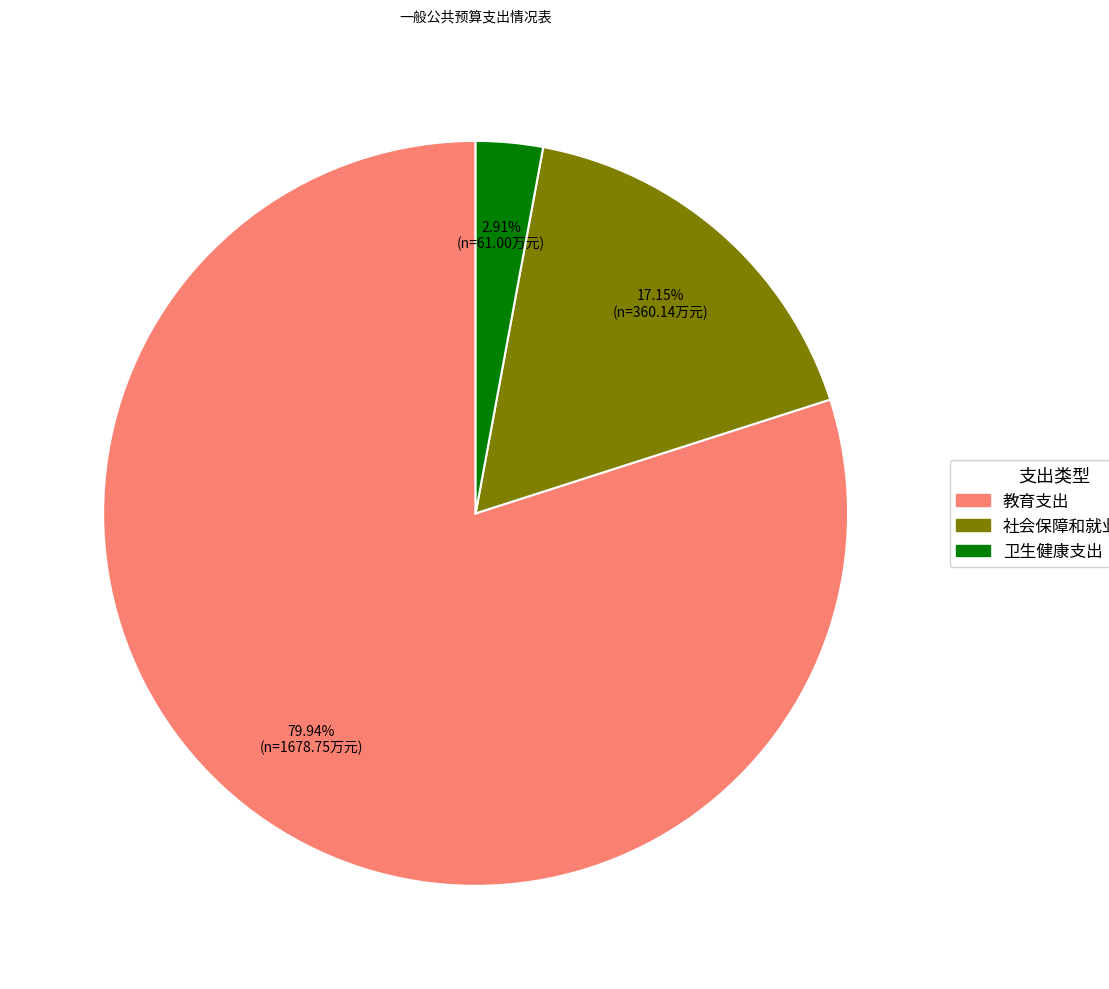

Rank the categories by value from highest to lowest.

教育支出, 社会保障和就业支出, 卫生健康支出